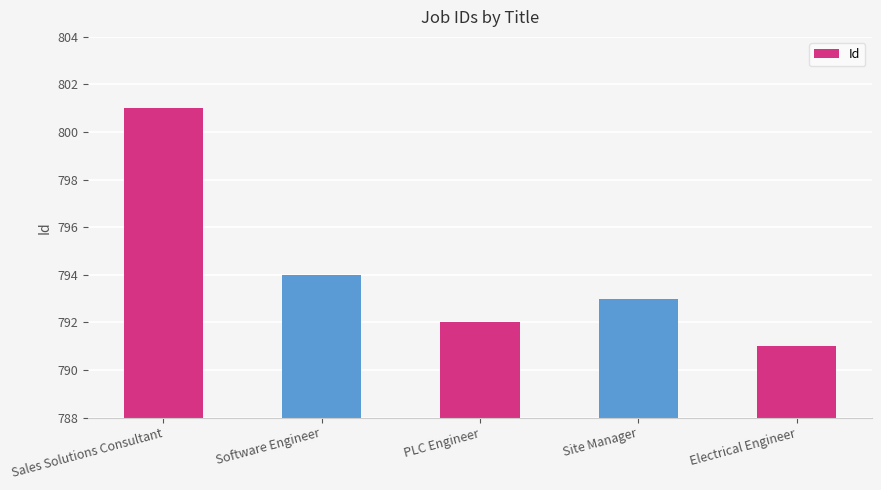

Count the number of data series in this chart.

1